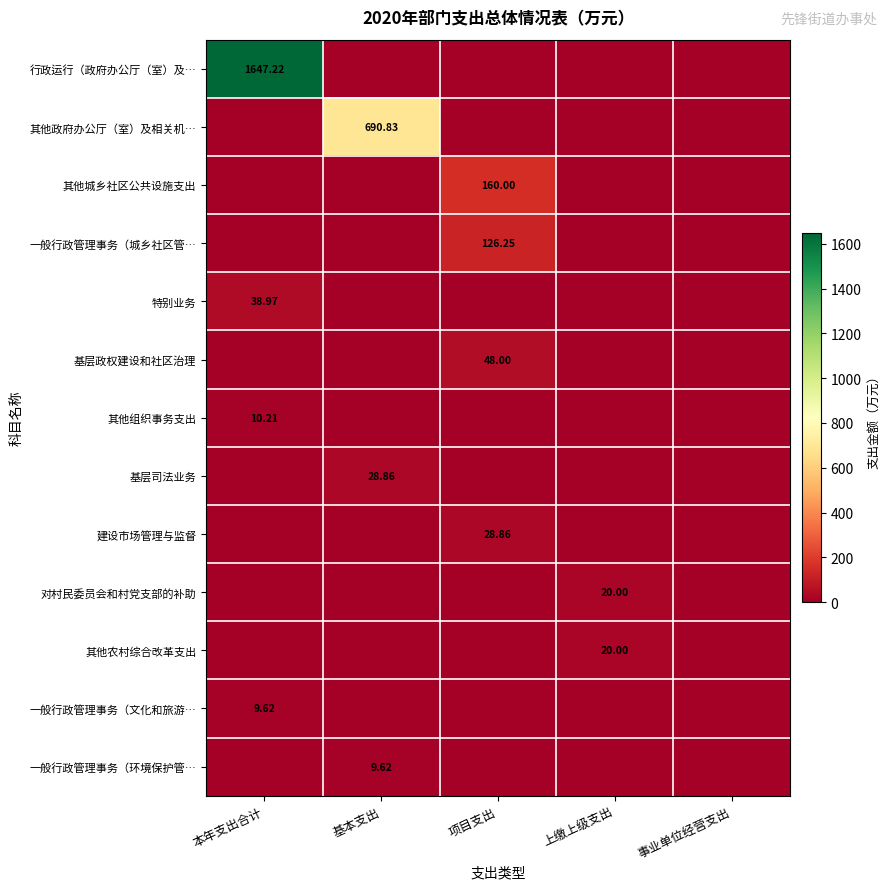

How many distinct data groups are displayed?

13